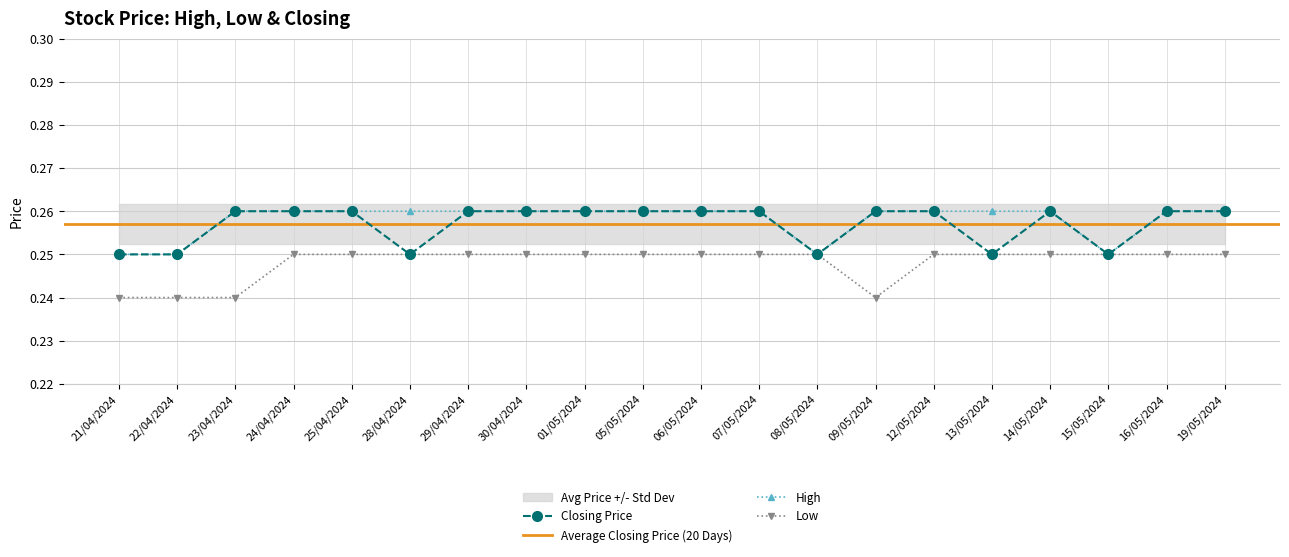

True or false: Low and Closing intersect in this chart.

False